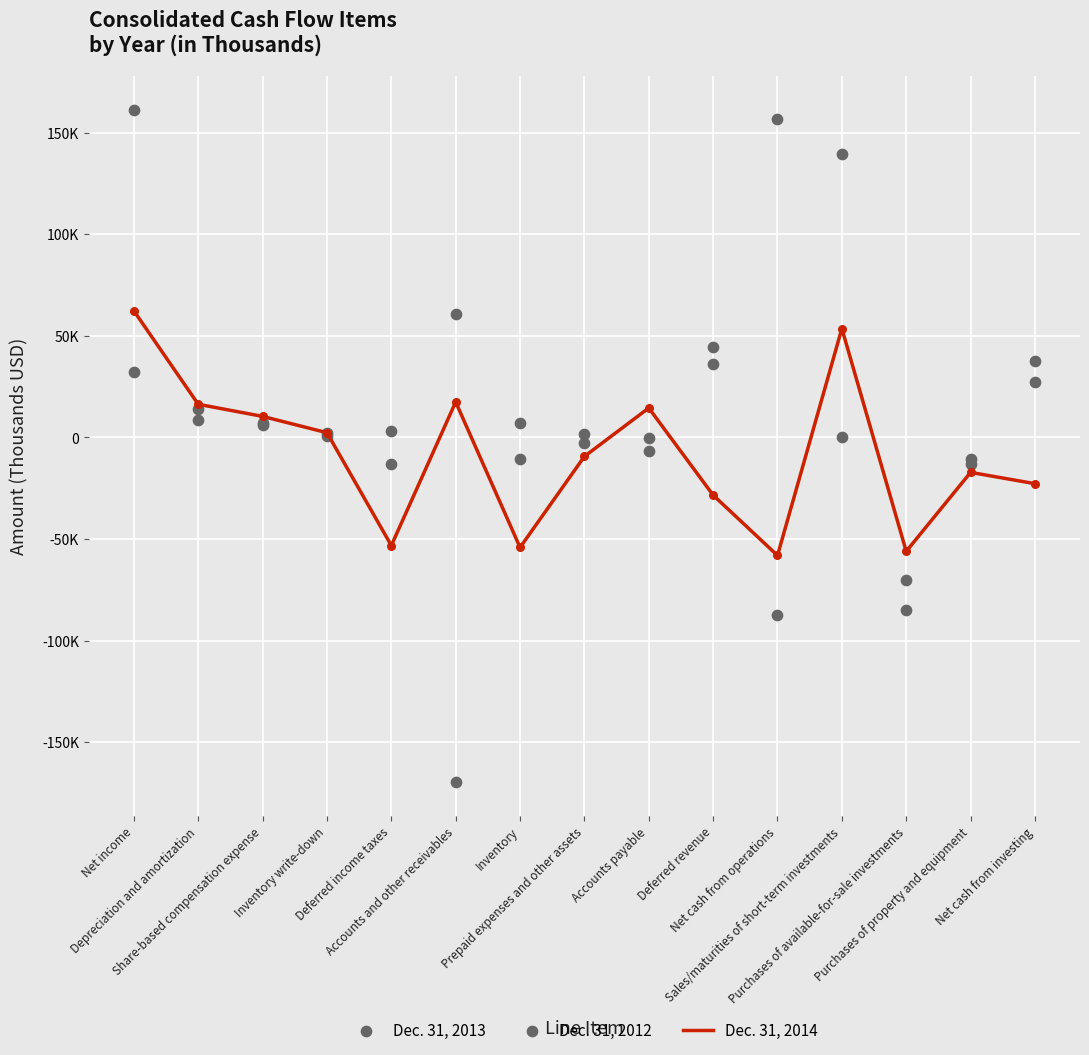

Which series has the largest total across all categories?

Dec. 31, 2012